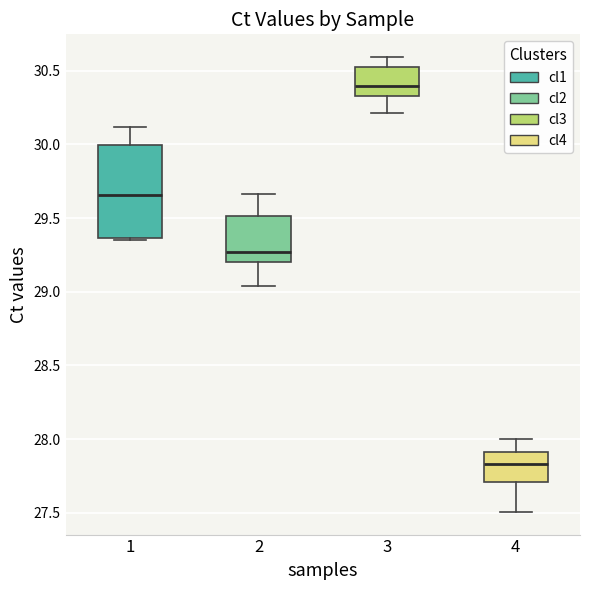

Reading left to right, read every box against the y-axis: the position of its median line, the range the box covers, and the ends of its whiskers. The values are not printed on the chart, so give them approximately, as read against the axis.

1: median 29.65, box 29.35 to 30.00, whiskers 29.35 to 30.10
2: median 29.25, box 29.20 to 29.50, whiskers 29.05 to 29.65
3: median 30.40, box 30.35 to 30.55, whiskers 30.20 to 30.60
4: median 27.85, box 27.70 to 27.90, whiskers 27.50 to 28.00